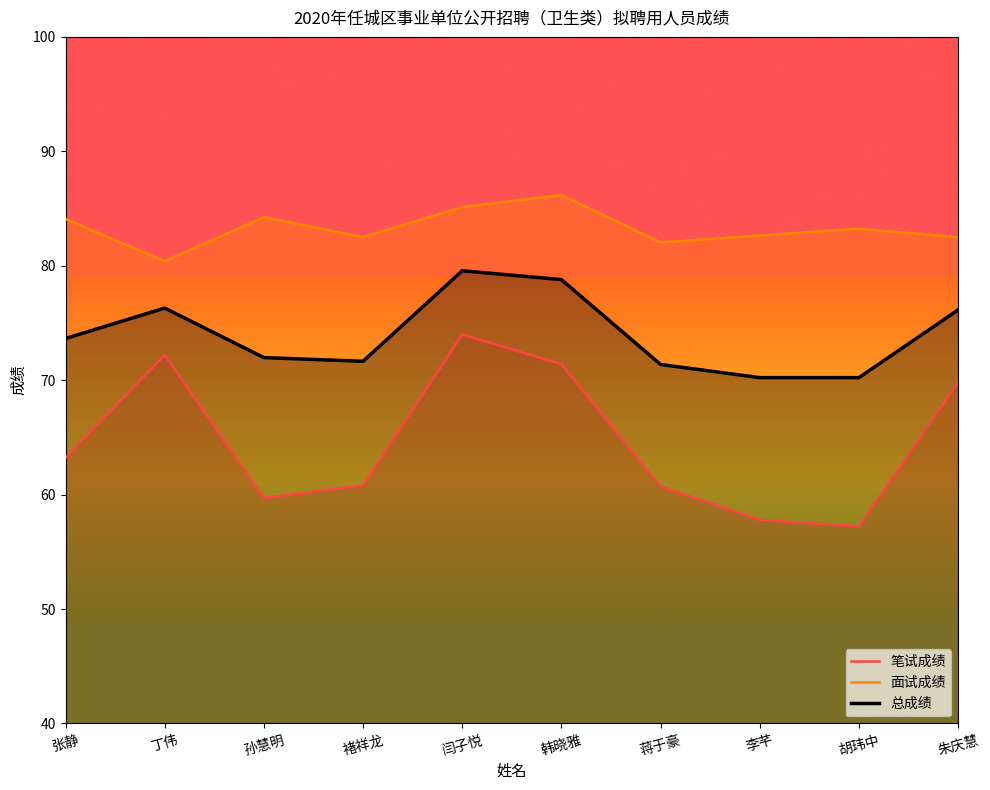

List the labels in order of 总成绩 value, largest first.

闫子悦, 韩晓雅, 丁伟, 朱庆慧, 张静, 孙慧明, 褚祥龙, 蒋于豪, 李芊, 胡玮中